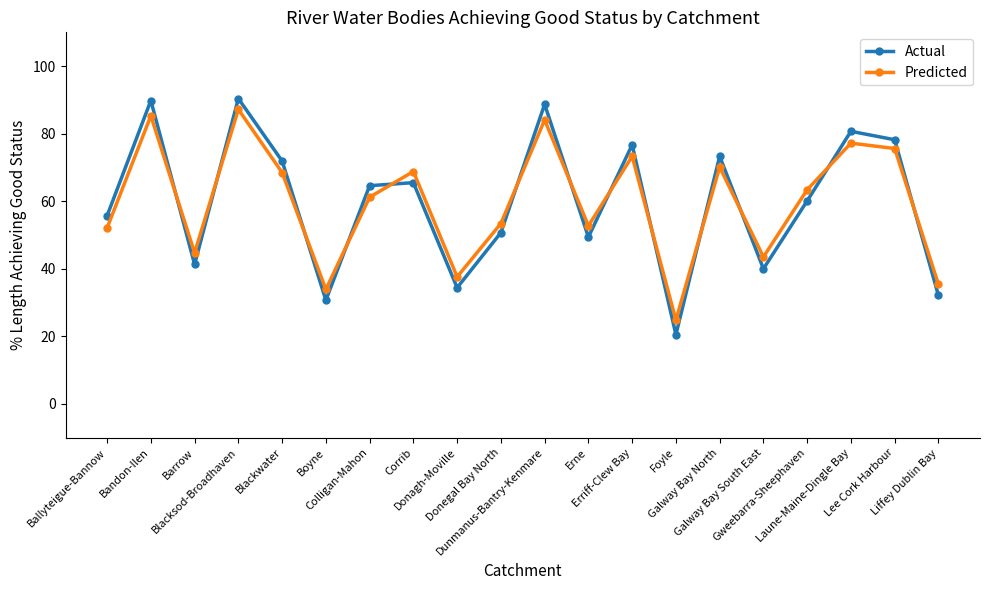

At which category does Predicted reach its first local peak?

Bandon-Ilen